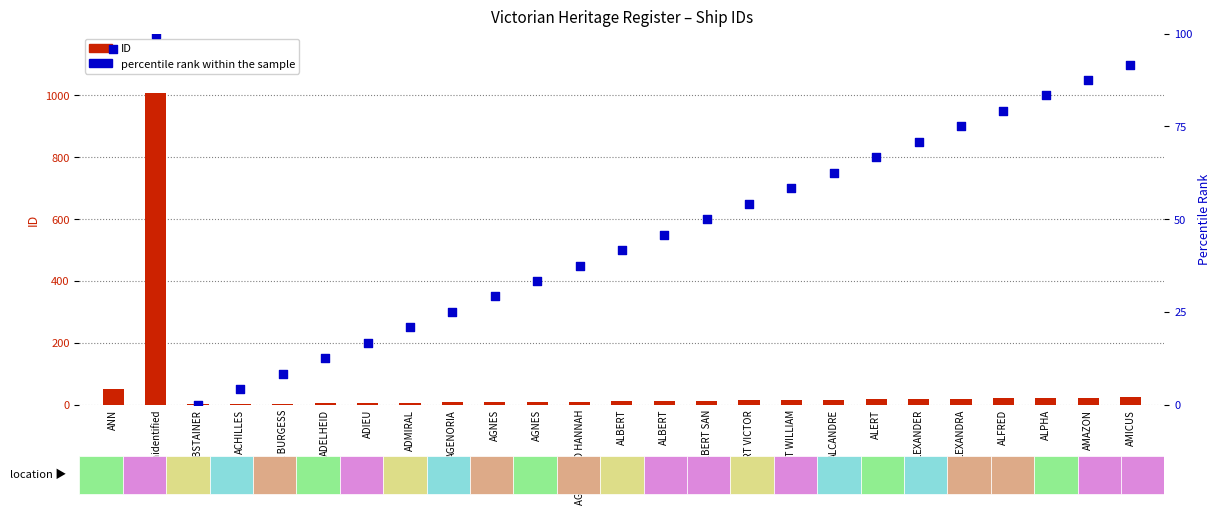

Which series has the largest total across all categories?

ID